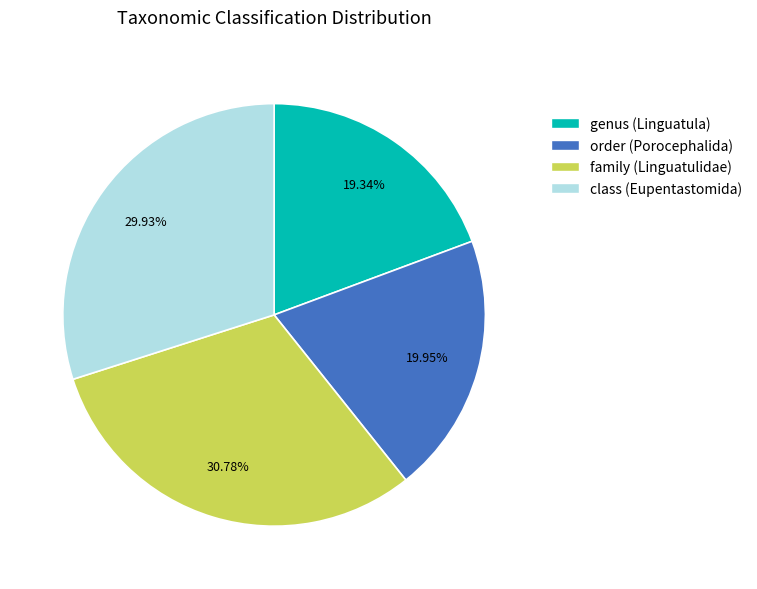

The genus (Linguatula) slice represents 5% of the pie. True or false?

False